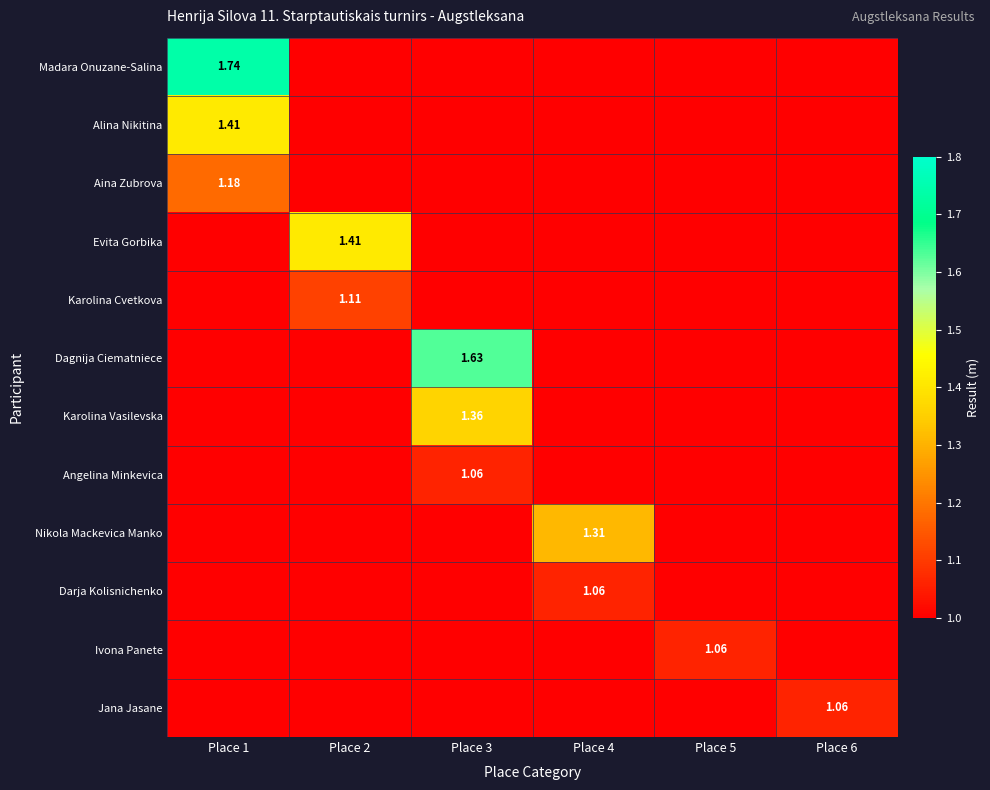

What is the difference between the highest and lowest values at Place 4?

1.3